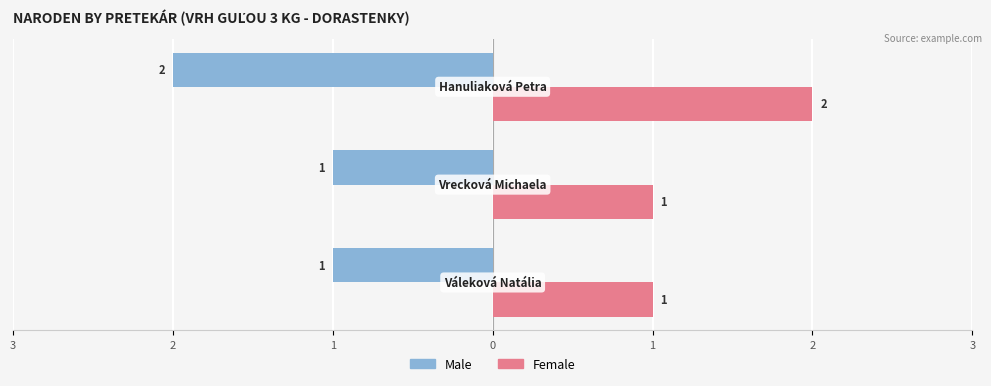

What is the difference between the maximum and minimum values in the Male series?

1